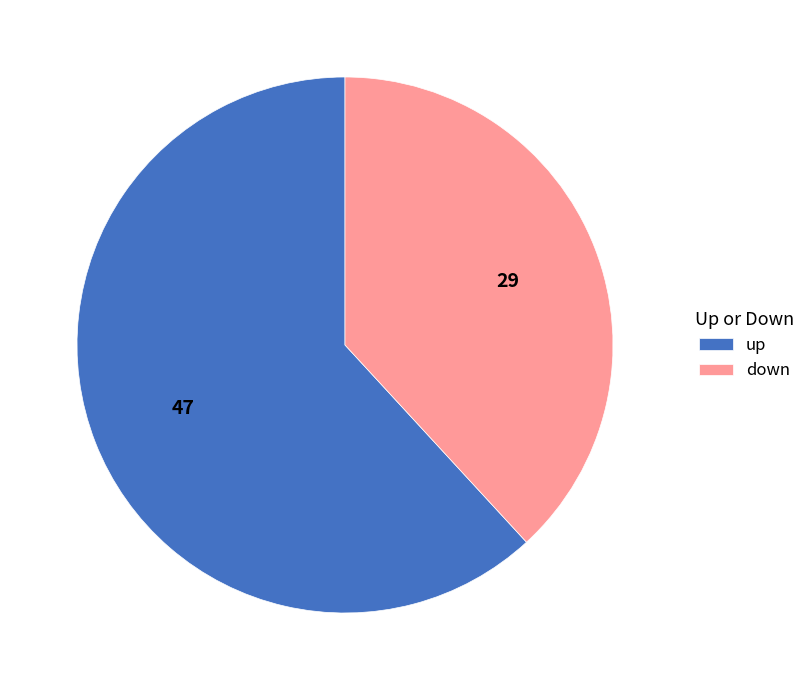

Count the number of slices in the pie.

2